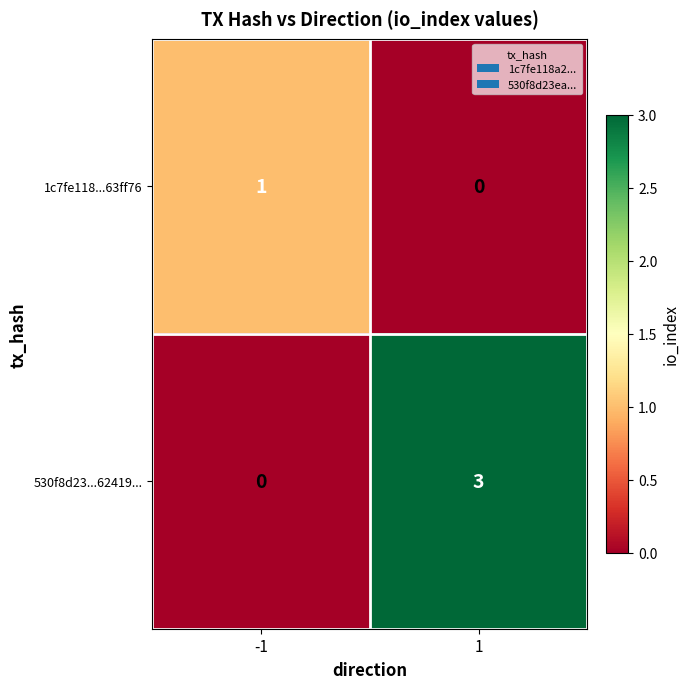

What is the sum of the 530f8d23...62419... values at -1 and 1?

3